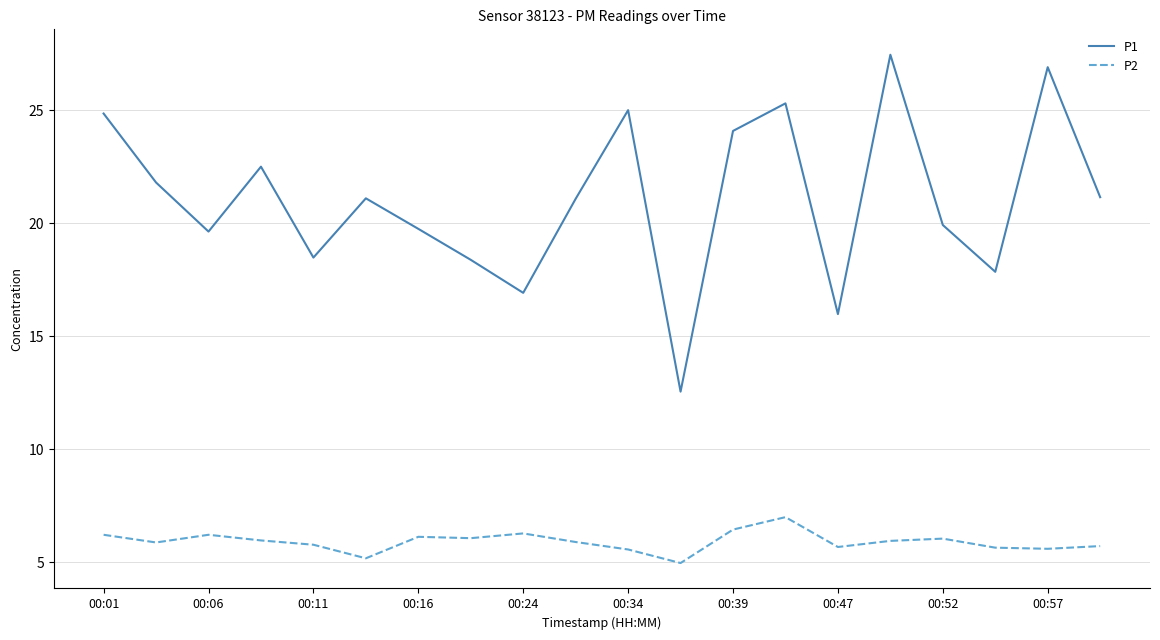

Which series has the largest total across all categories?

P1